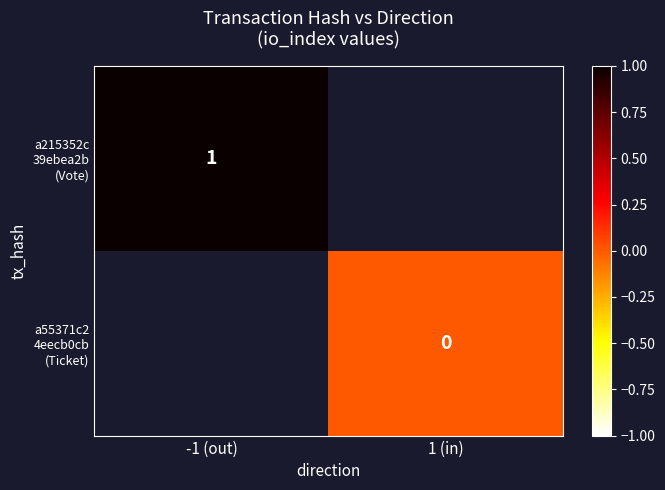

What is the greatest value displayed?

1.0